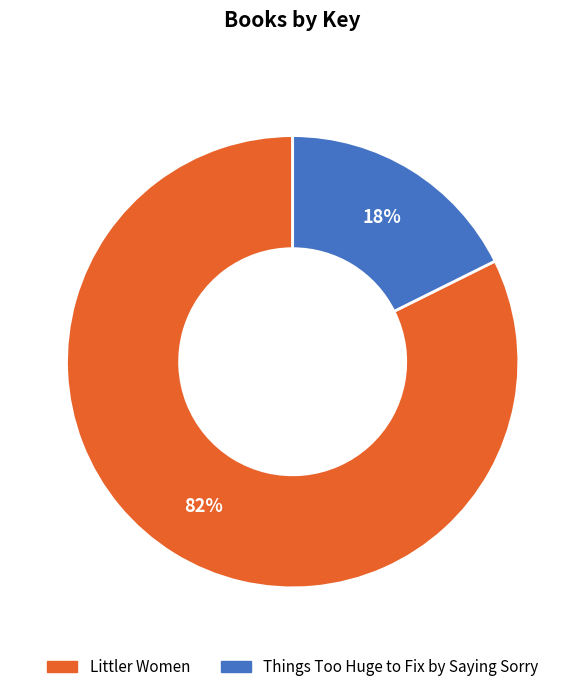

Combined, do Things Too Huge to Fix by Saying Sorry and Littler Women account for over 50%?

Yes